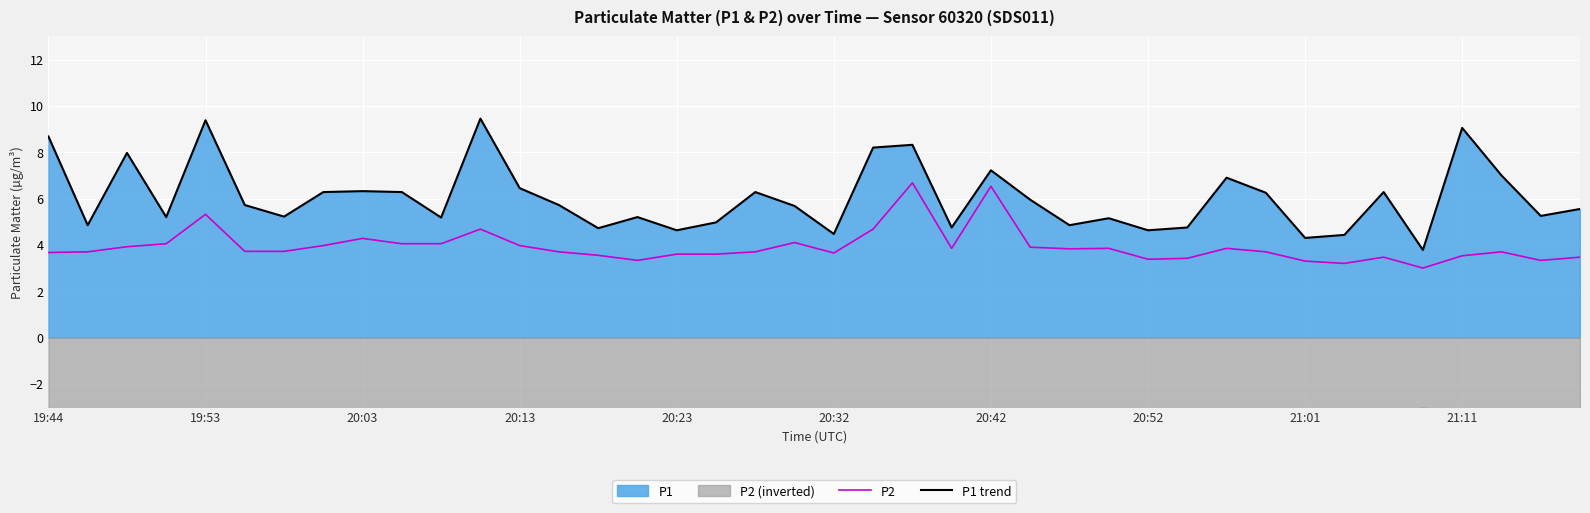

True or false: P1 trend has a value of 1.3 at 20:23.

False